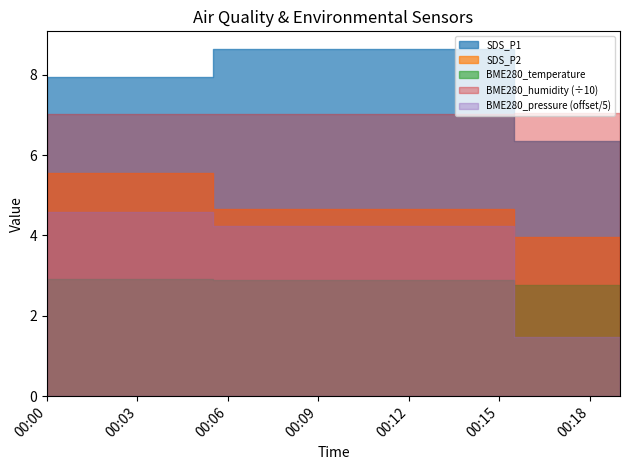

What is the difference between the maximum and minimum values in the SDS_P1 series?

2.3